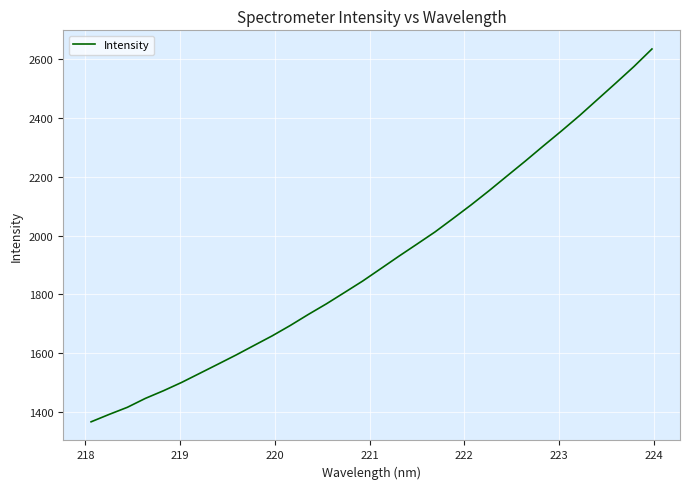

What is the smallest value displayed?

1365.9